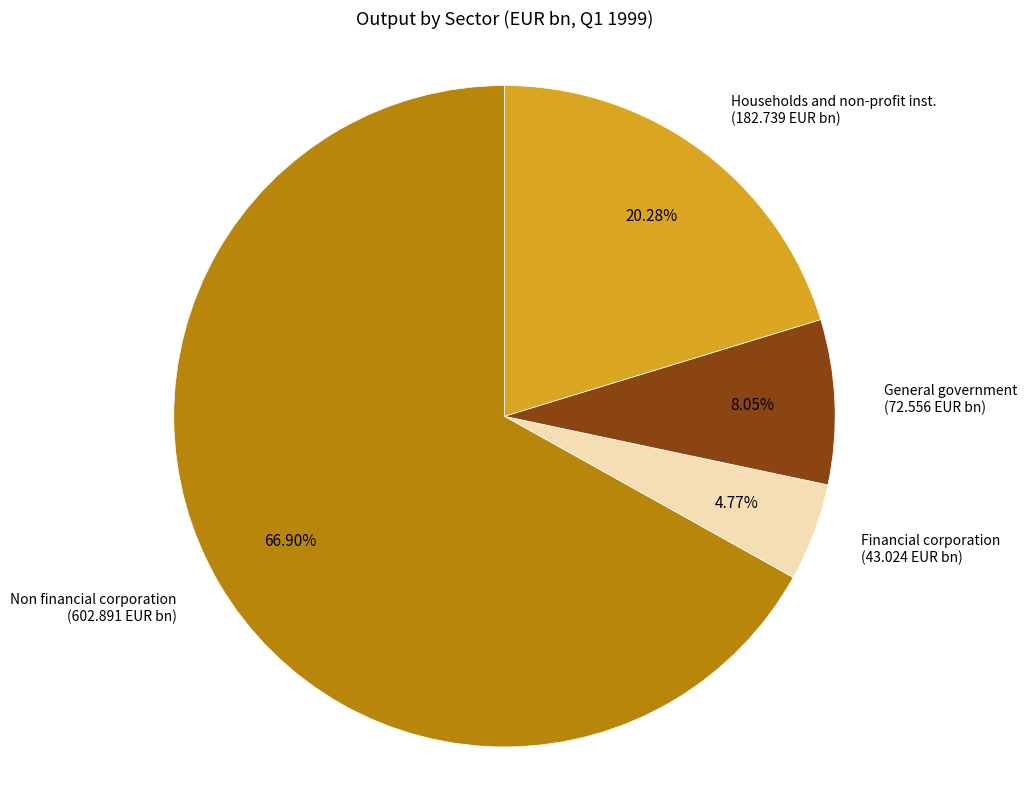

Is there a majority slice in this chart?

Yes